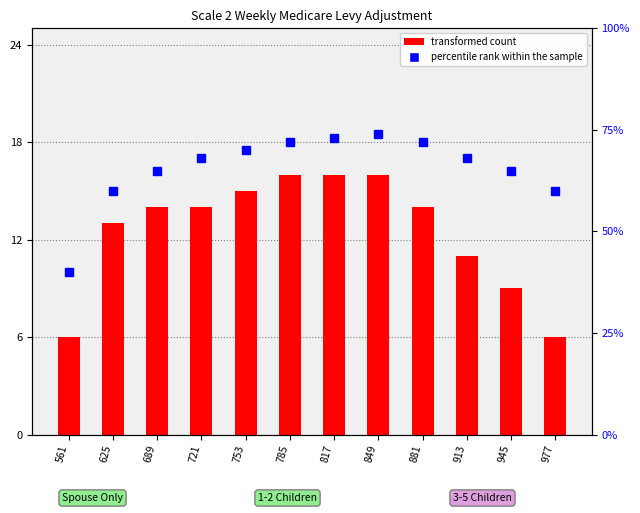

The value of transformed count at 945 is 14. True or false?

False